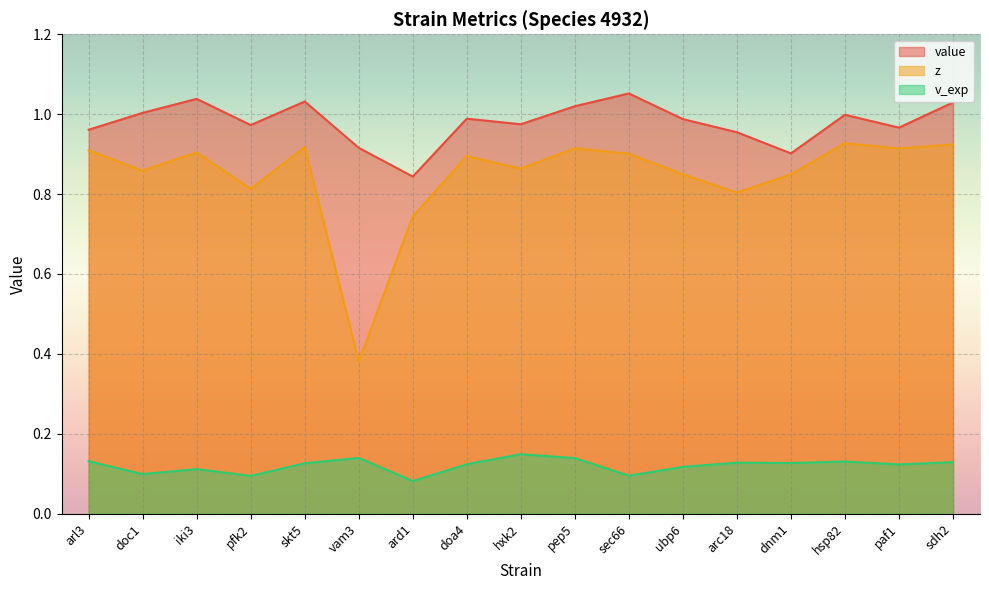

Which category has the lowest value across all series?

ard1